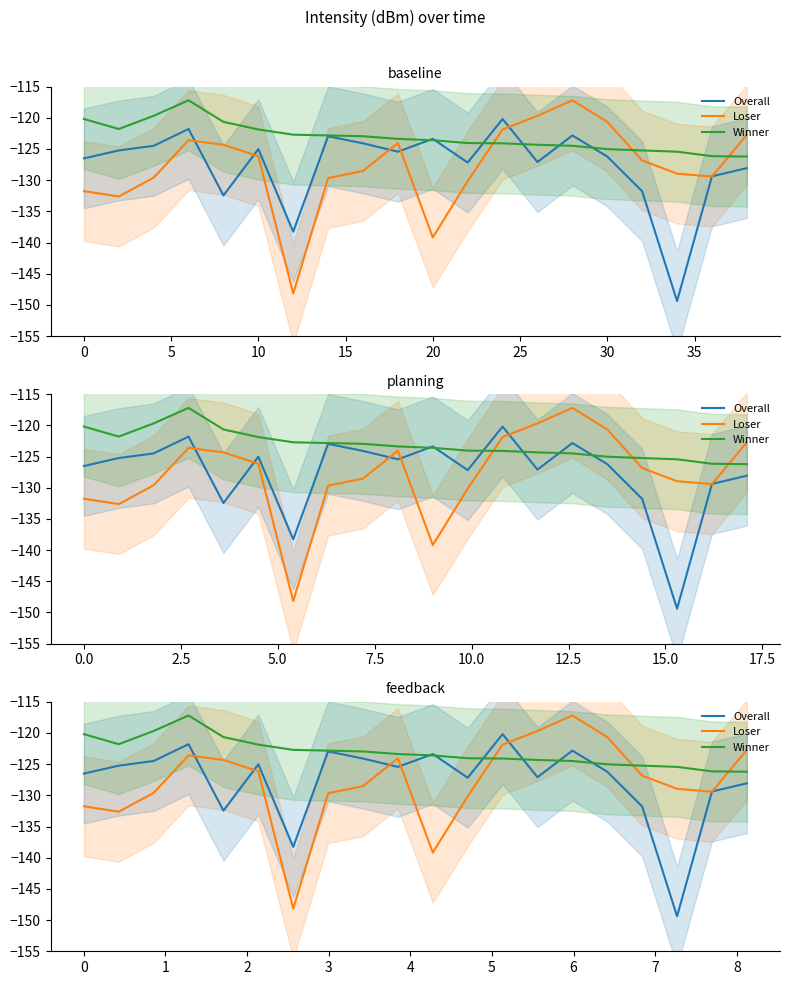

Is it true that Winner equals -172.7 at 14?

False